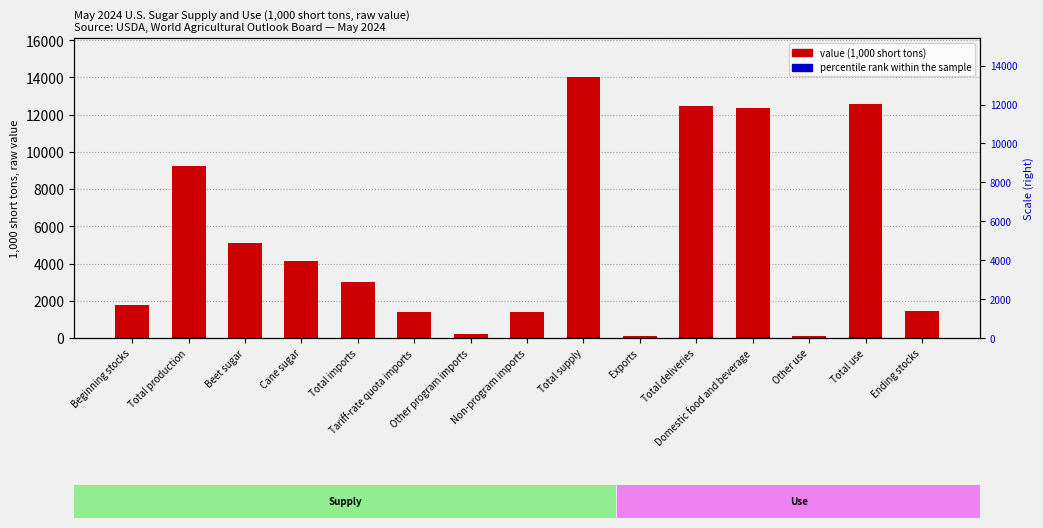

Rank the series by their maximum value, from lowest to highest.

percentile rank within sample, value (1,000 short tons)